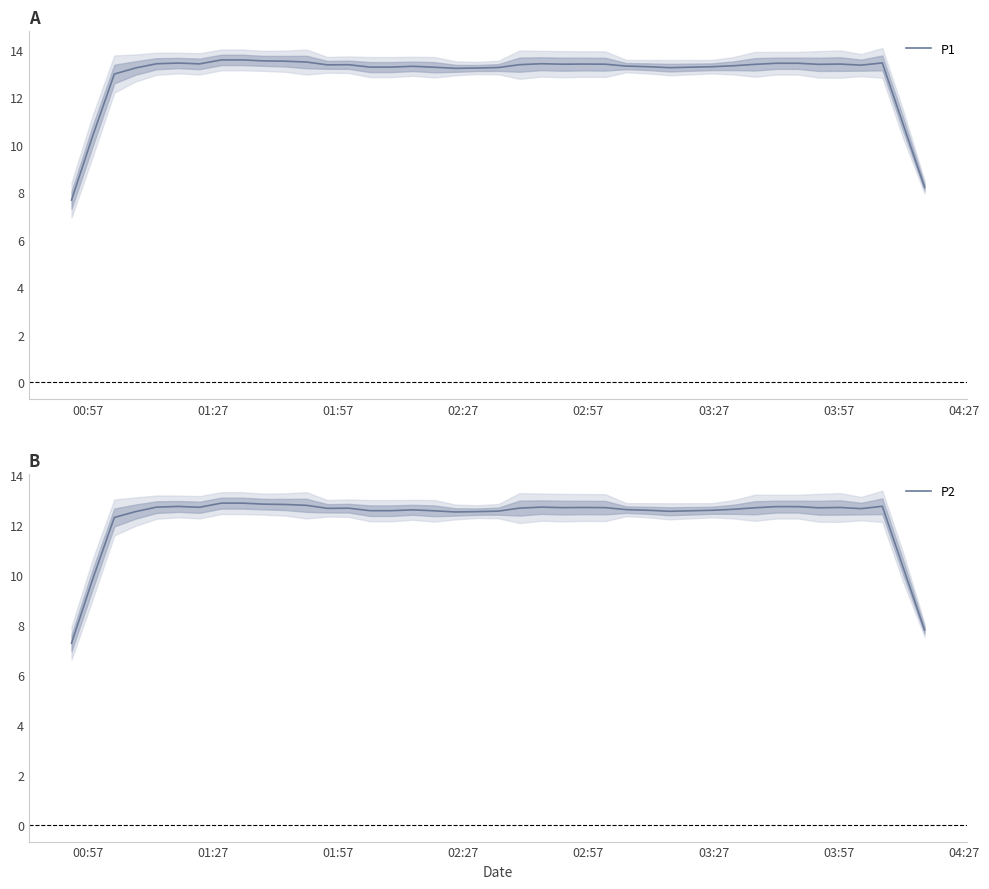

Reading right to left, list all the values displayed in this chart.

P1: 8.2	10.8	13.4	13.4	13.4	13.4	13.4	13.4	13.4	13.3	13.3	13.2	13.3	13.3	13.4	13.4	13.4	13.4	13.4	13.3	13.2	13.2	13.3	13.3	13.3	13.3	13.4	13.4	13.5	13.5	13.5	13.6	13.6	13.4	13.4	13.4	13.2	13.0	10.4	7.7
P2: 7.8	10.3	12.7	12.7	12.7	12.7	12.7	12.7	12.7	12.6	12.6	12.5	12.6	12.6	12.7	12.7	12.7	12.7	12.7	12.6	12.5	12.5	12.6	12.6	12.6	12.6	12.7	12.7	12.8	12.8	12.8	12.9	12.9	12.7	12.7	12.7	12.5	12.3	9.8	7.3